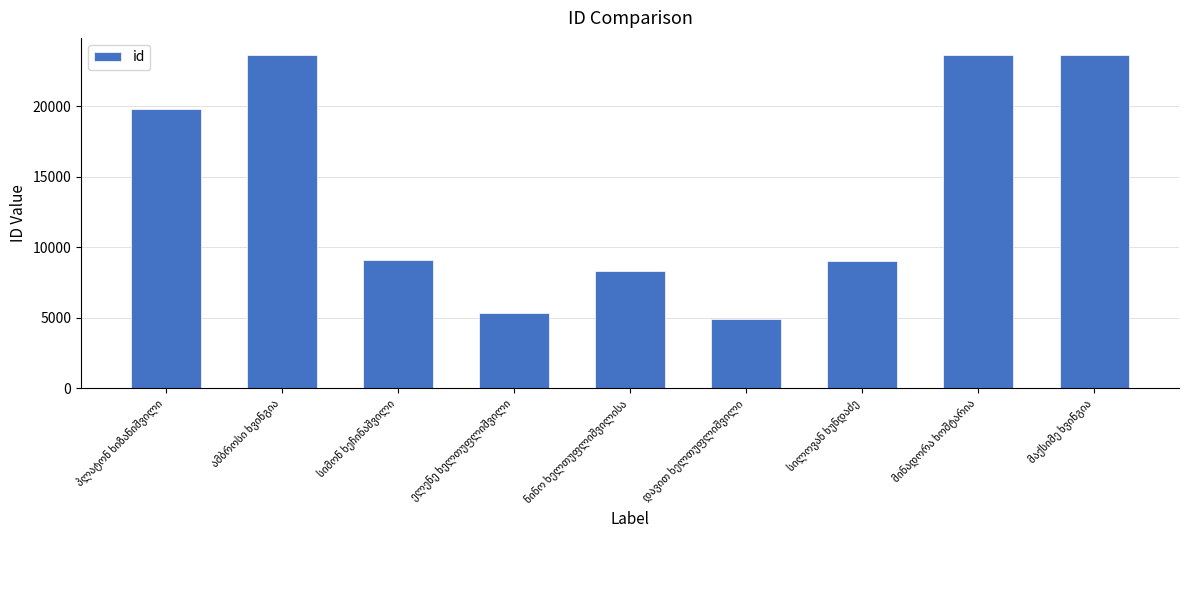

What is the sum of all values?

127510